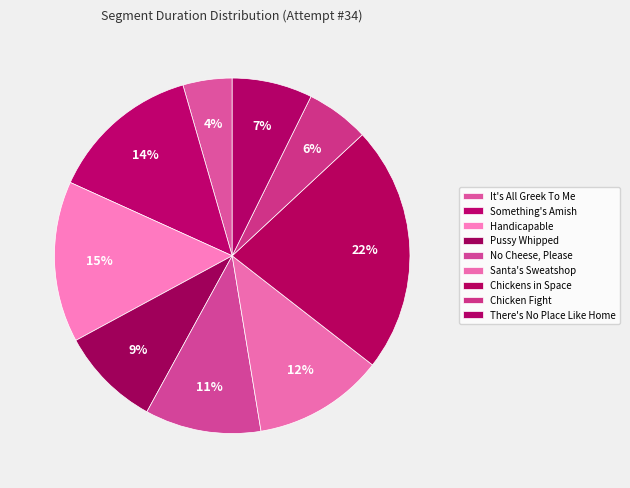

How many segments does this pie chart have?

9